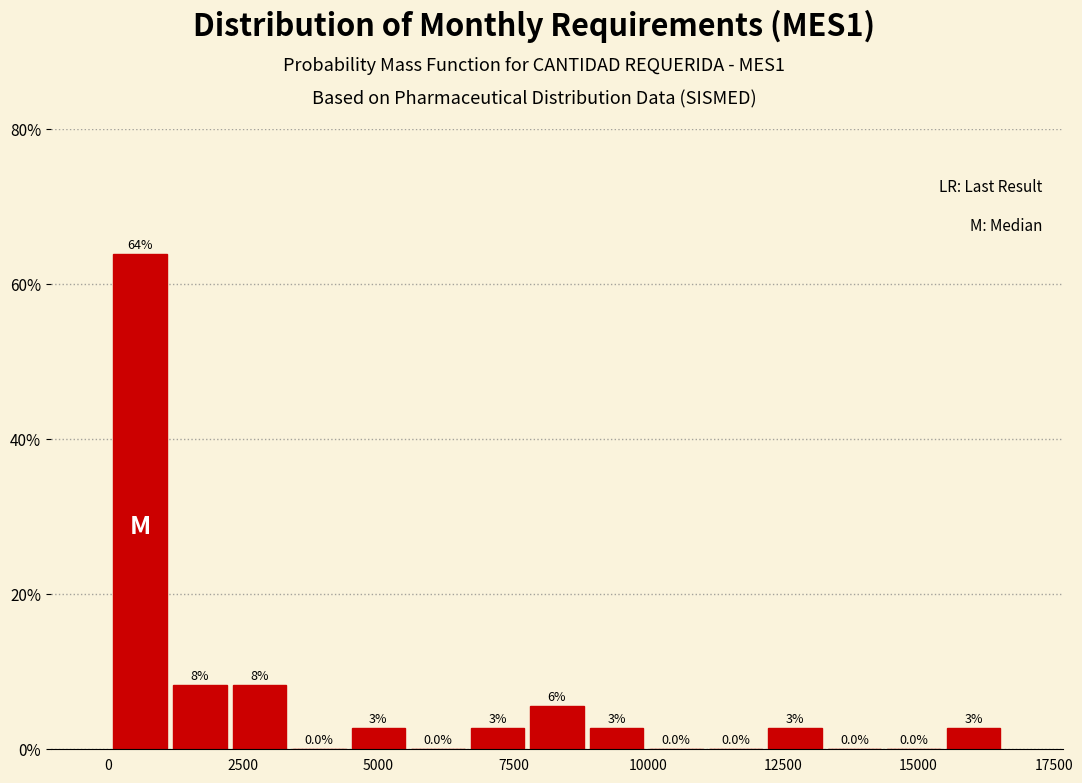

Read against the x-axis, roughly where is the centre of the tallest bar?

500